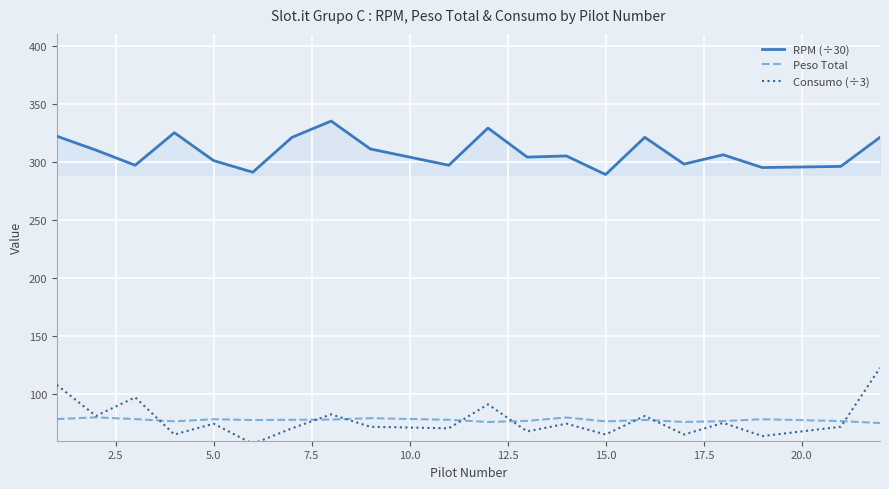

Which series has the largest range (max minus min)?

Consumo (÷3)